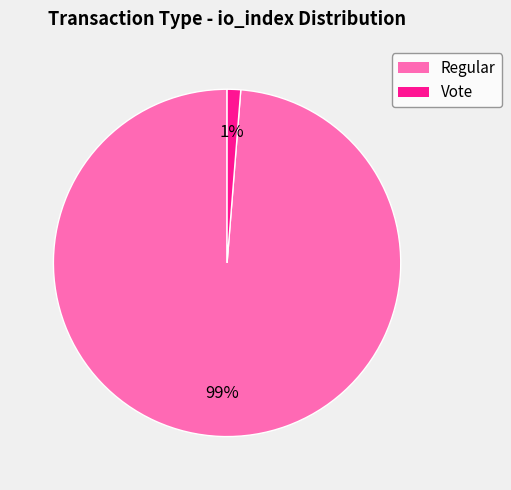

The Vote slice represents 1% of the pie. True or false?

True